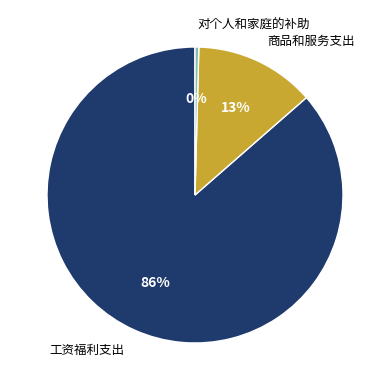

Does any single category account for the majority?

Yes